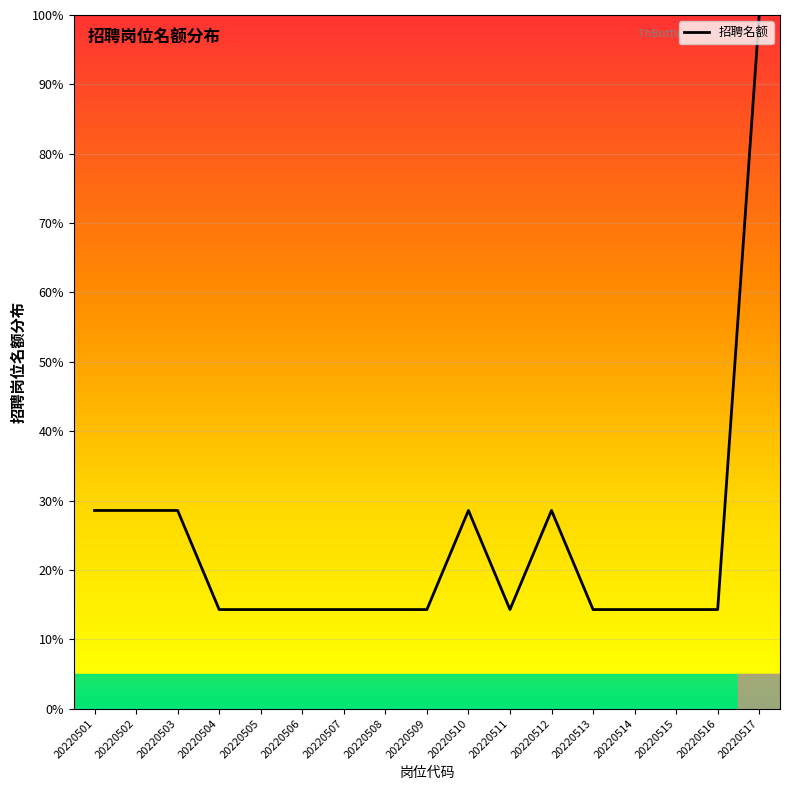

Is it true that the value at 20220504 is 14.3?

True